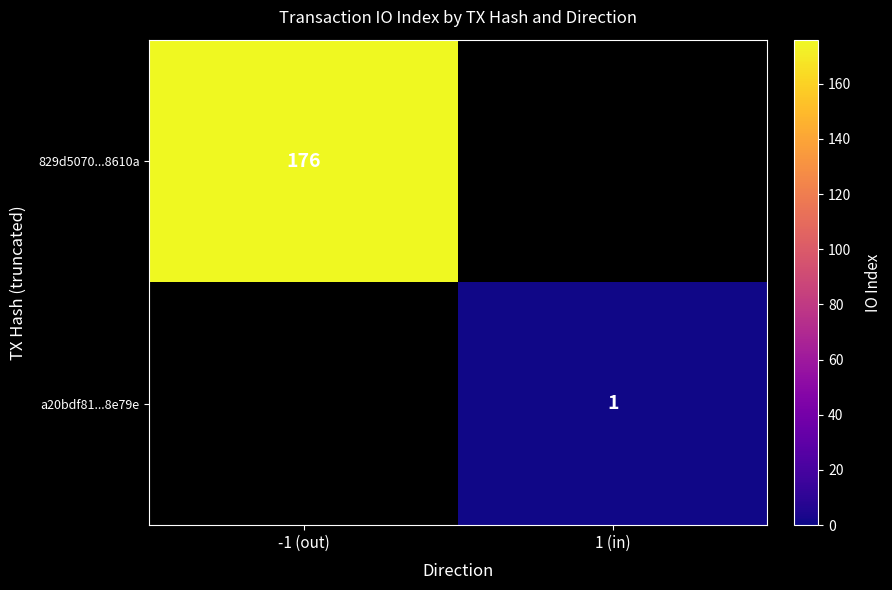

The 829d5070...8610a series shows 65.1 at -1 (out). True or false?

False